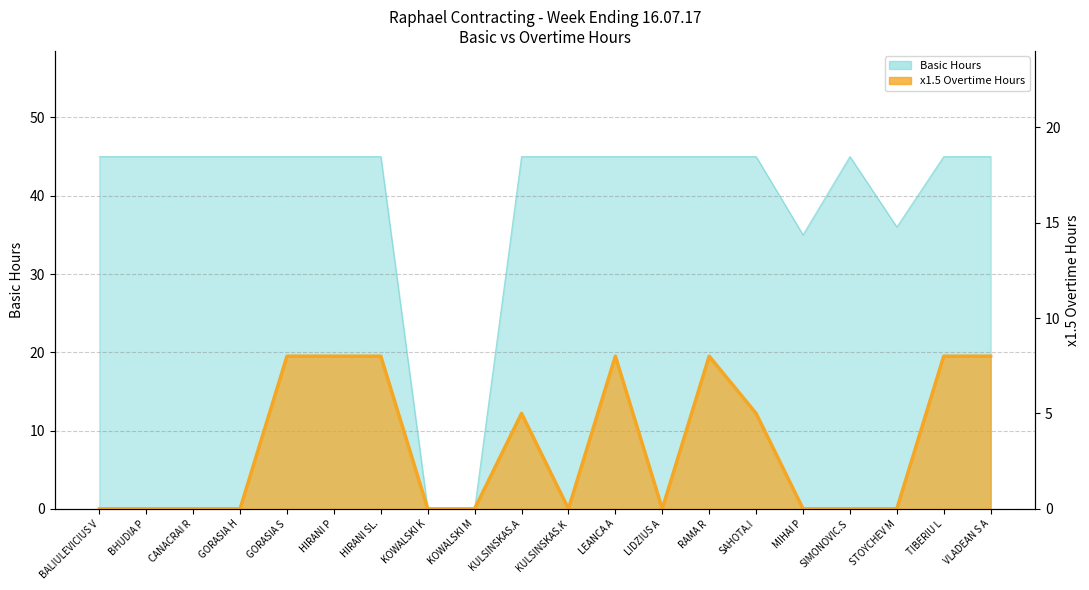

How many interior local valleys (lower than both neighbors) does the data have?

2